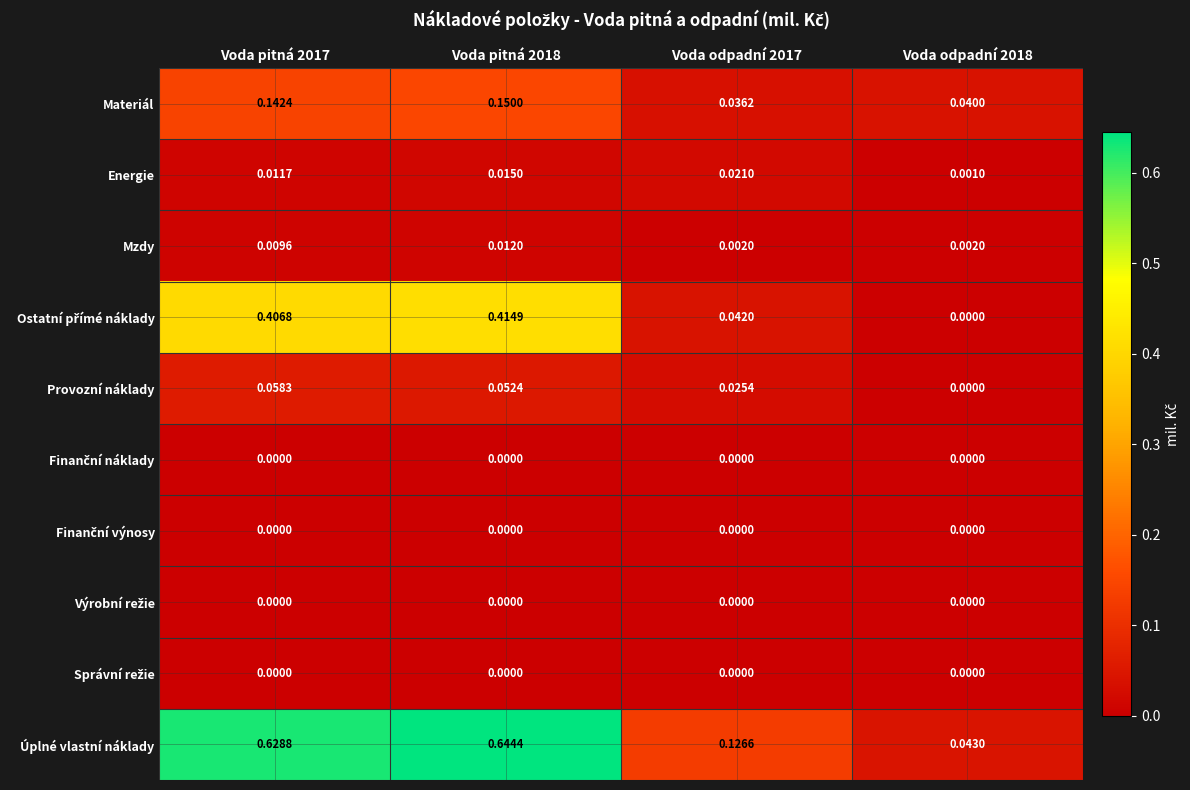

How many distinct data groups are displayed?

10